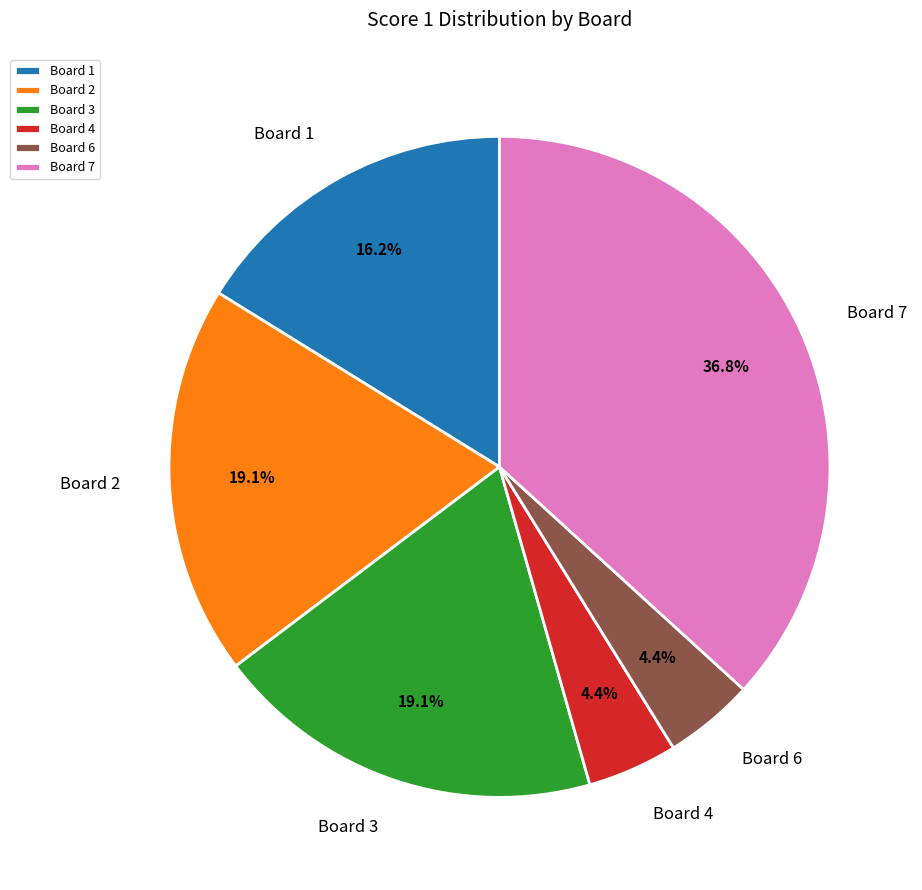

What percentage do Board 7 and Board 3 together represent?

55.9%